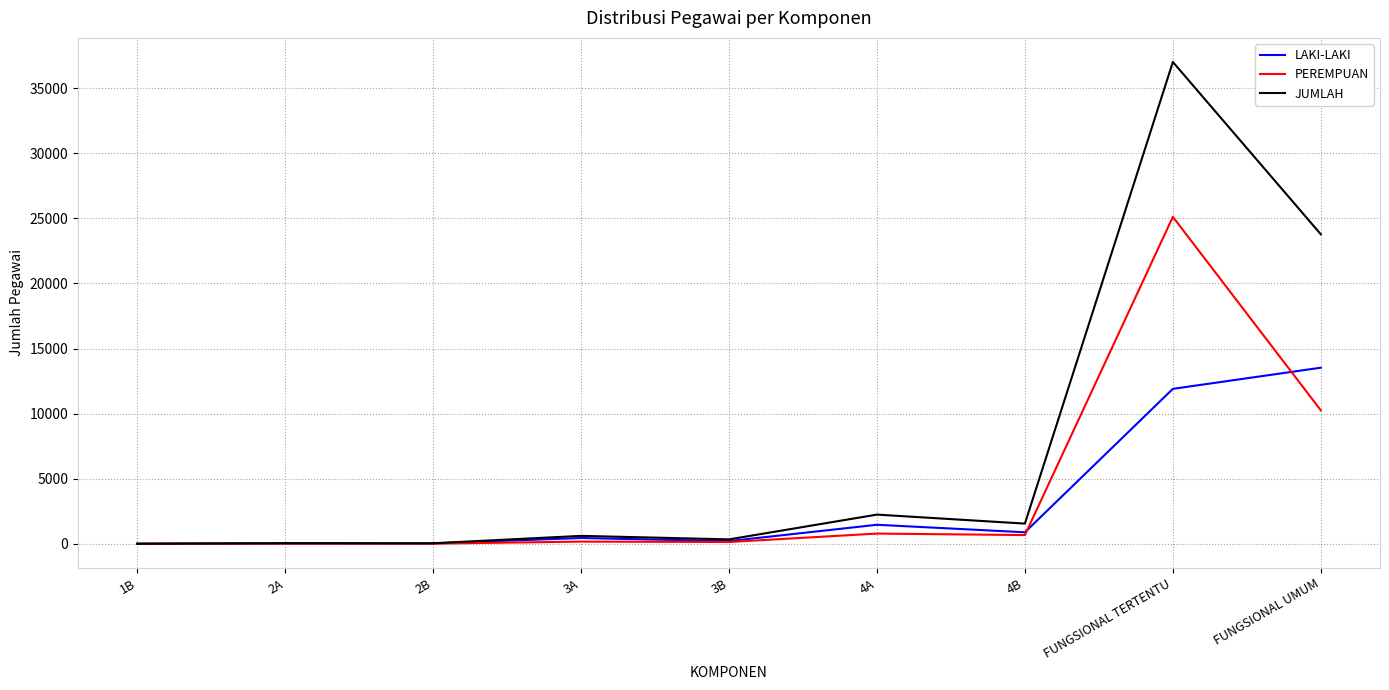

The value of PEREMPUAN at 4A is 781. True or false?

True